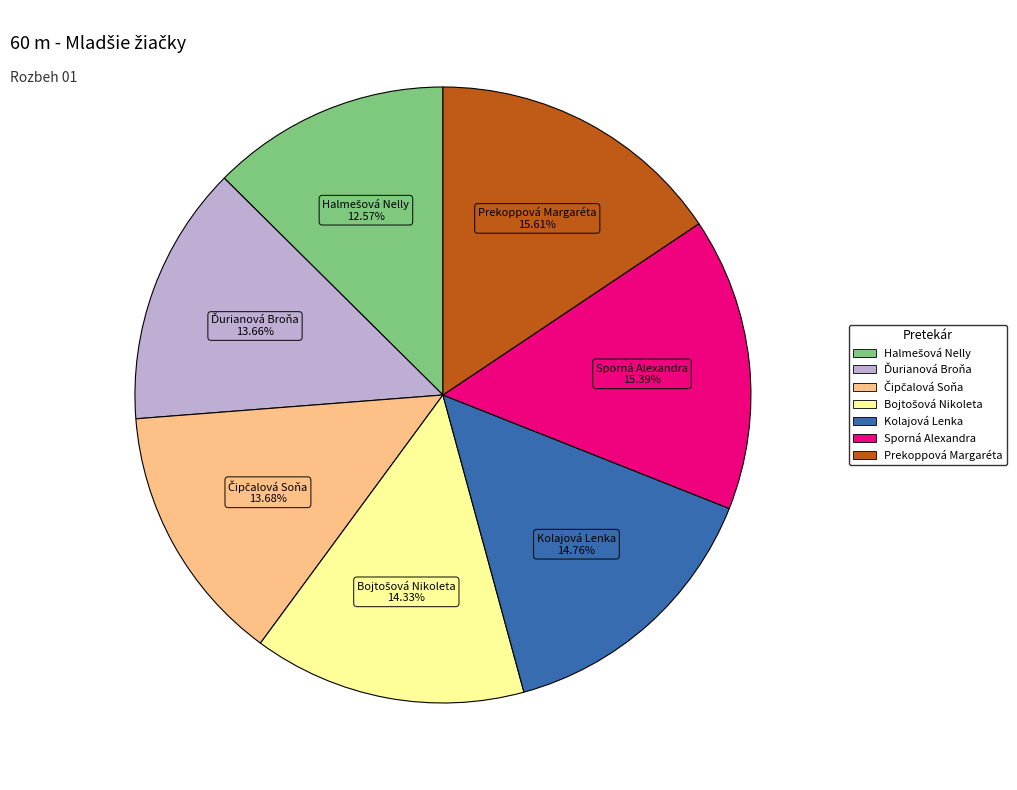

Does Prekoppová Margaréta account for over 50% of the chart?

No